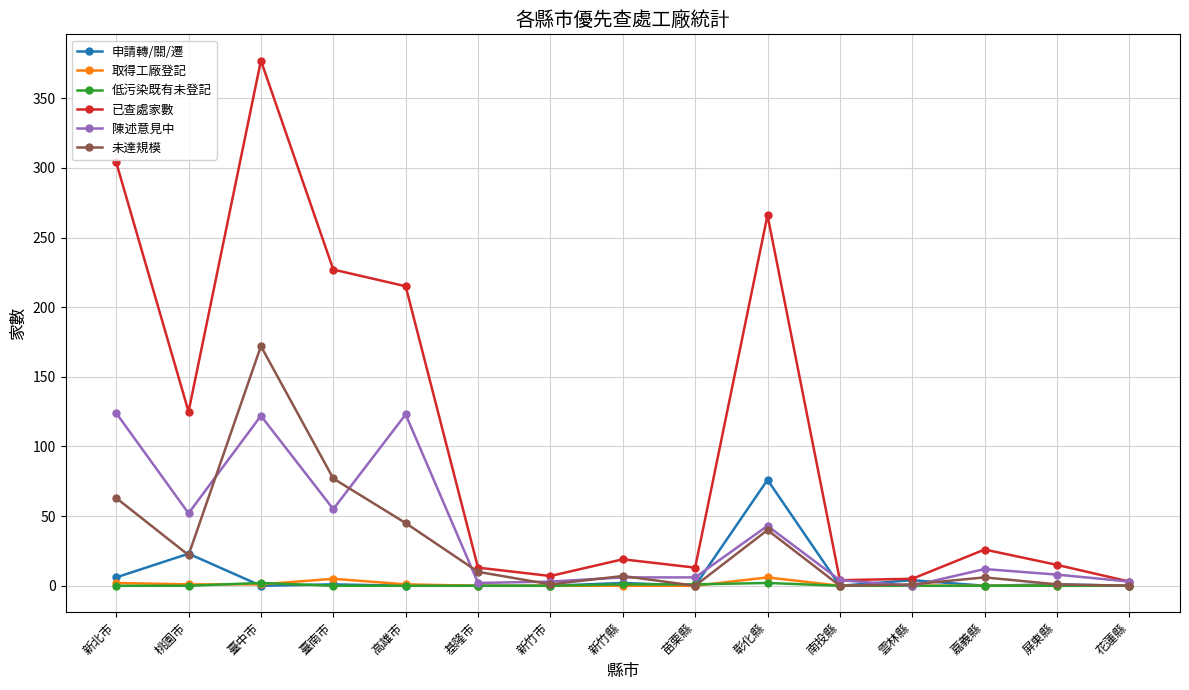

What is the maximum value for 申請轉/關/遷?

76